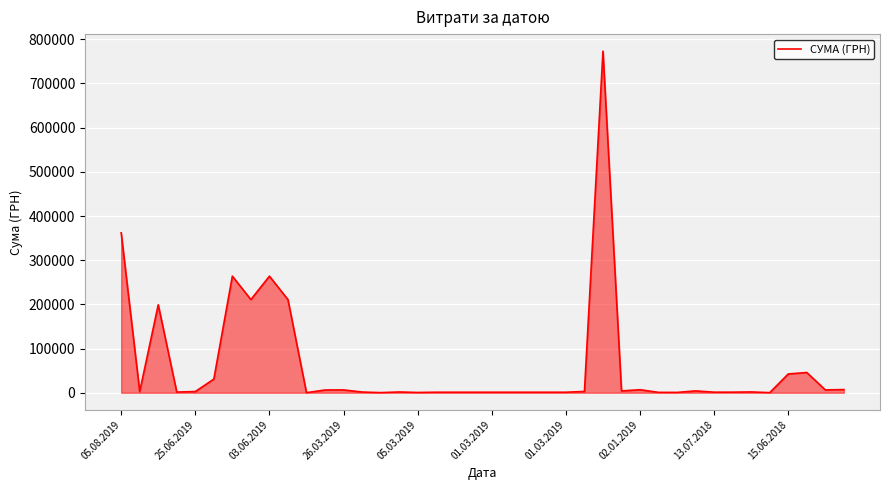

What is the greatest value displayed?

773091.7